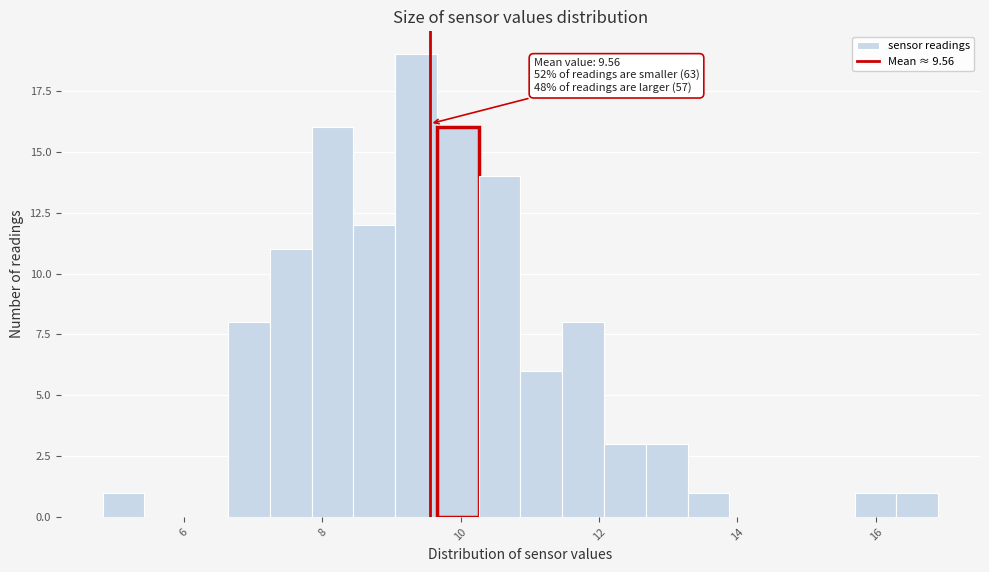

Around what value on the x-axis is the tallest bar? Give the approximate position of its centre, as read against the axis.

9.4